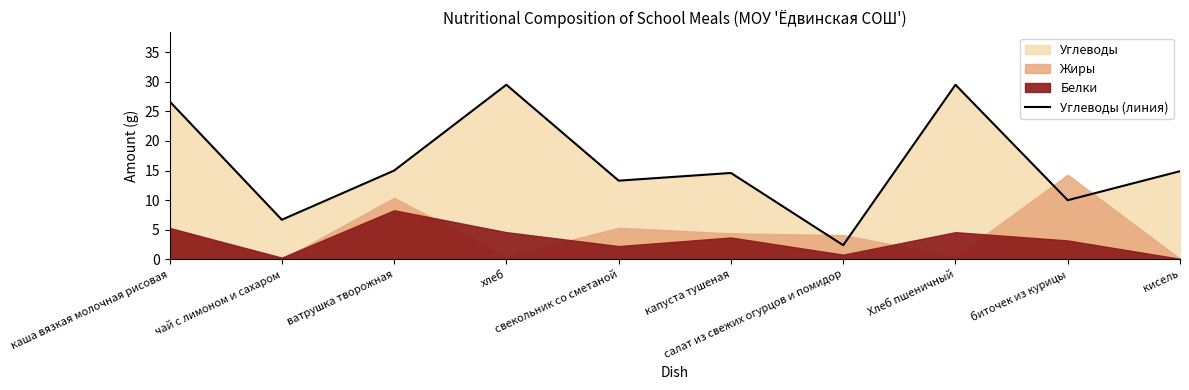

What is the difference between the values at Хлеб пшеничный and ватрушка творожная?

14.5